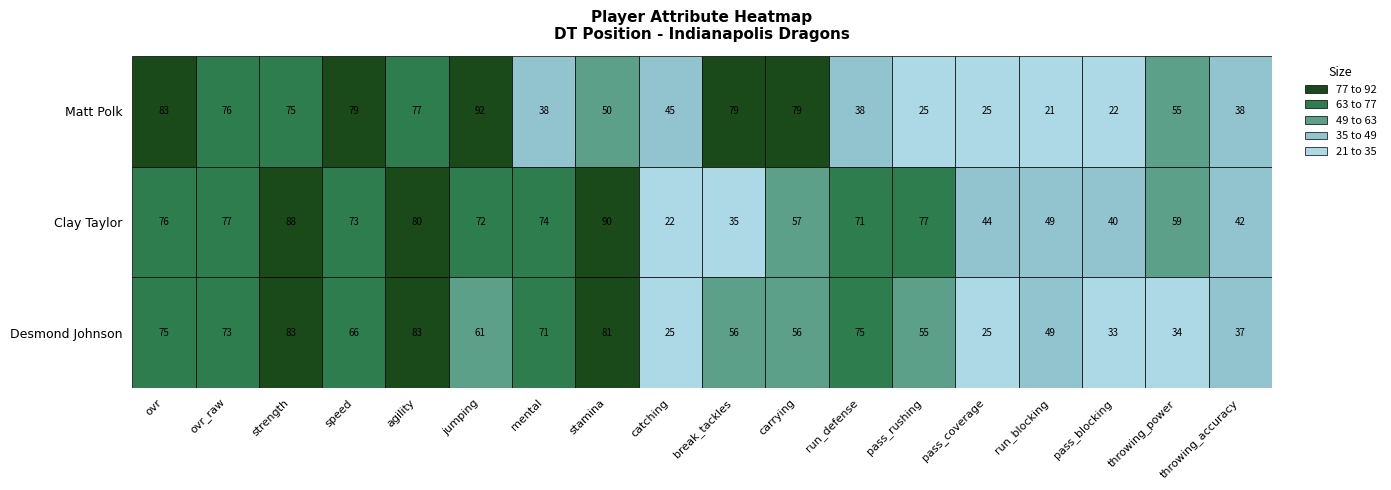

At which label is Desmond Johnson closest to 54?

pass_rushing